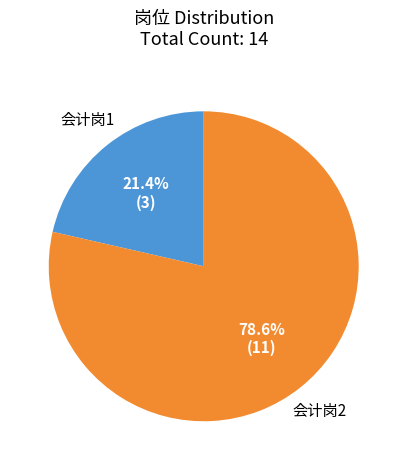

To the nearest percent, what is the difference between the largest and smallest slice percentages?

57%